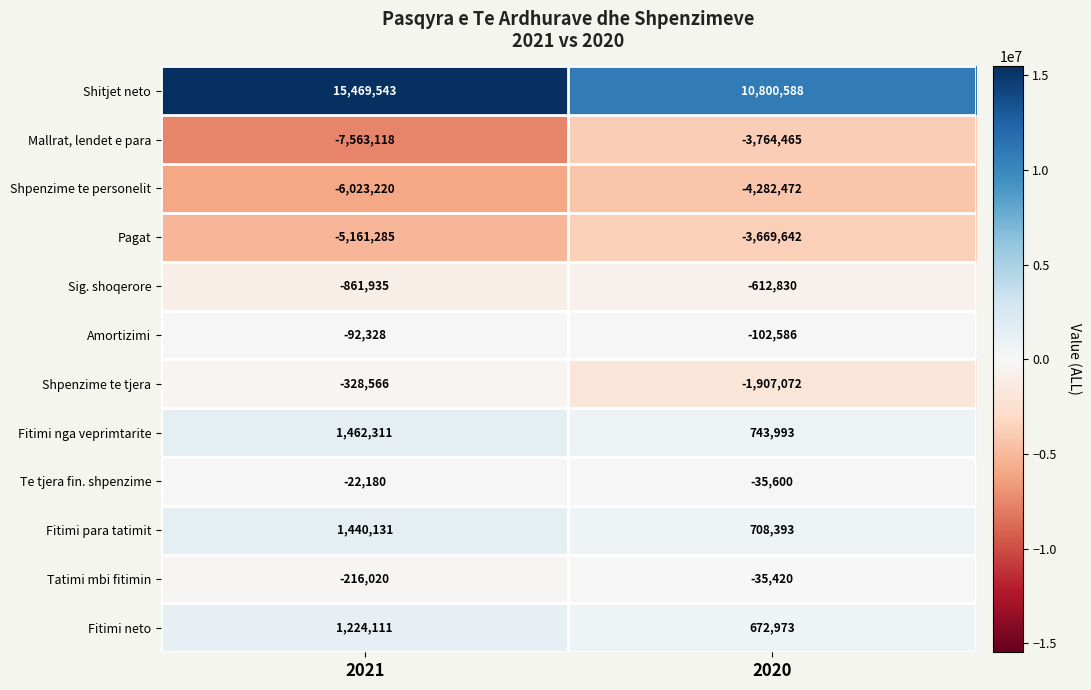

Between 2021 and 2020, which series saw the biggest shift?

Shitjet neto